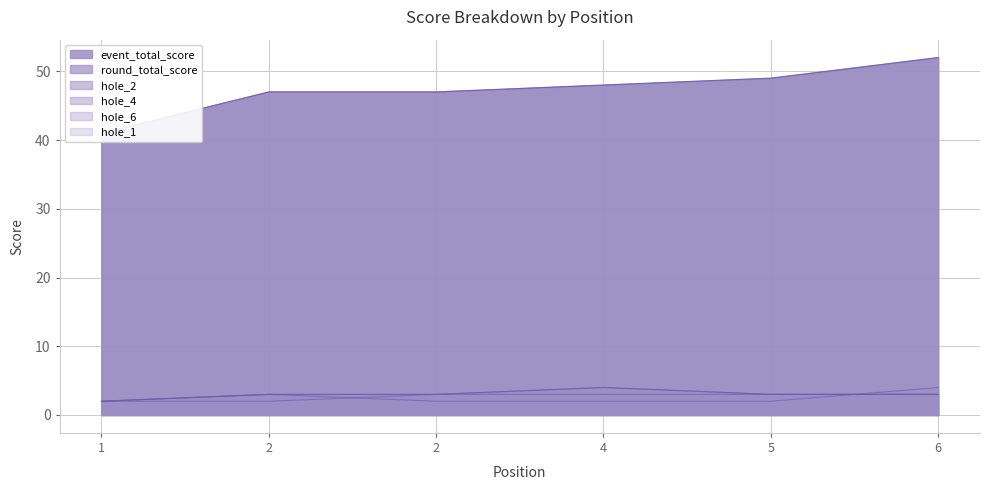

What are all the series names shown in the legend?

event_total_score, round_total_score, hole_2, hole_4, hole_6, hole_1